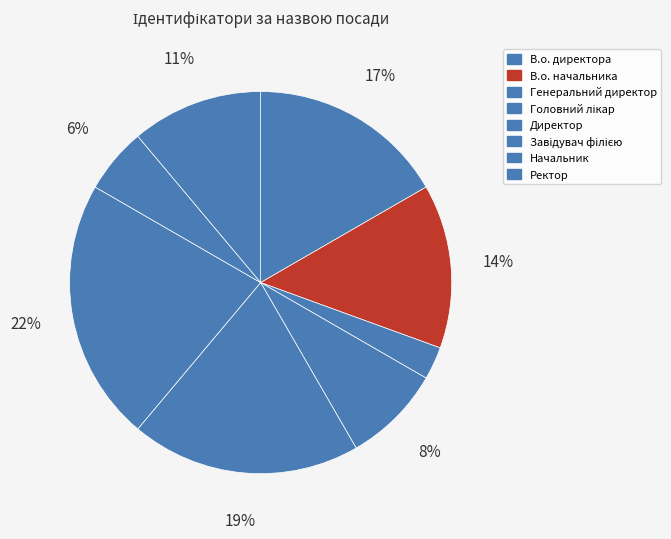

Does Завідувач філією represent more than half of the total?

No